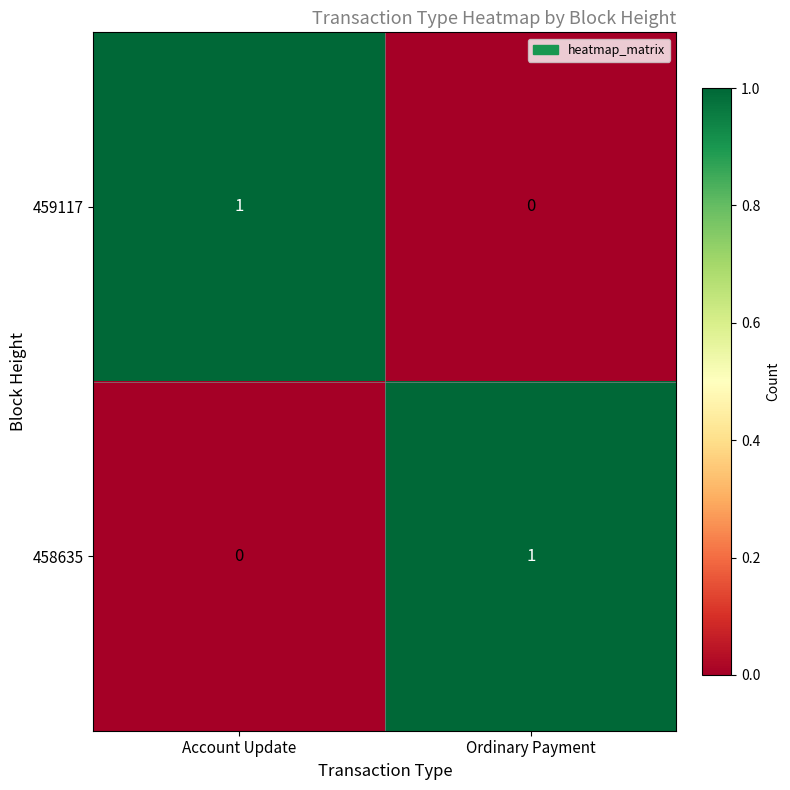

List the labels in order of 458635 value, smallest first.

Account Update, Ordinary Payment